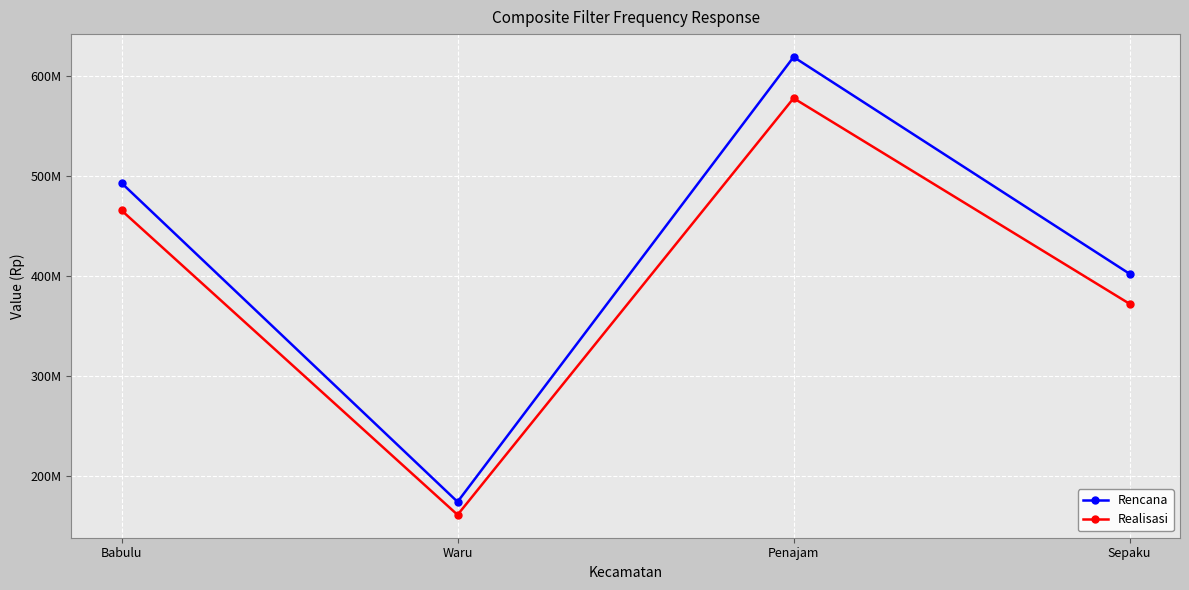

Between Babulu and Sepaku, which series saw the biggest shift?

Realisasi